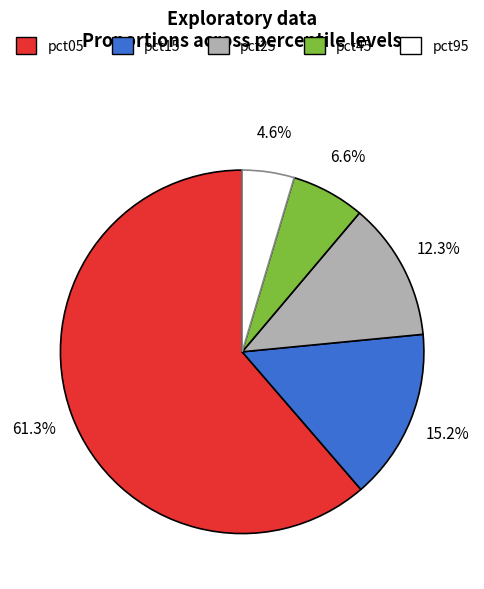

Is there any slice that represents more than half of the pie?

Yes